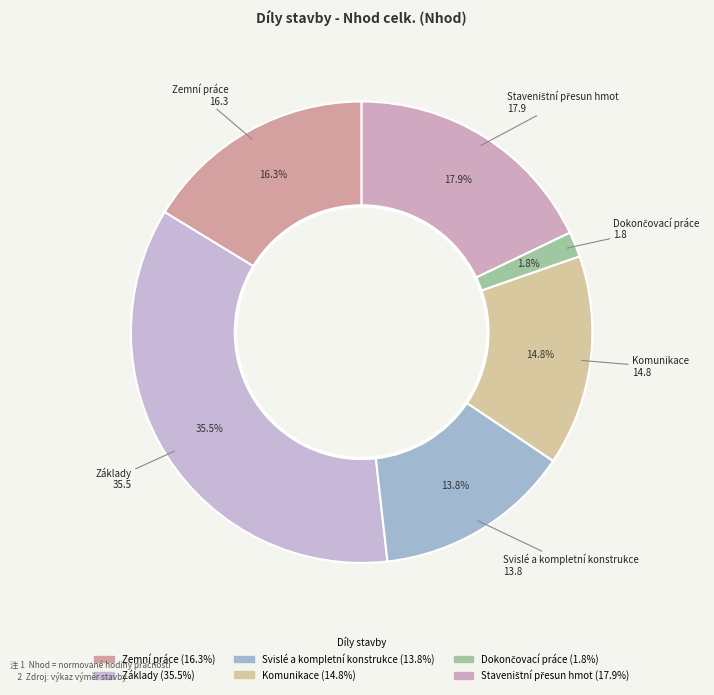

How many segments does this pie chart have?

6